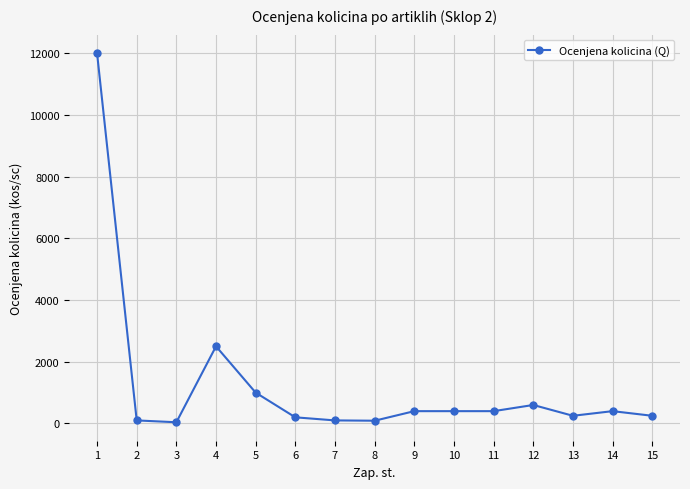

Approximately how many times larger is the value at 11 compared to 9?

1.0